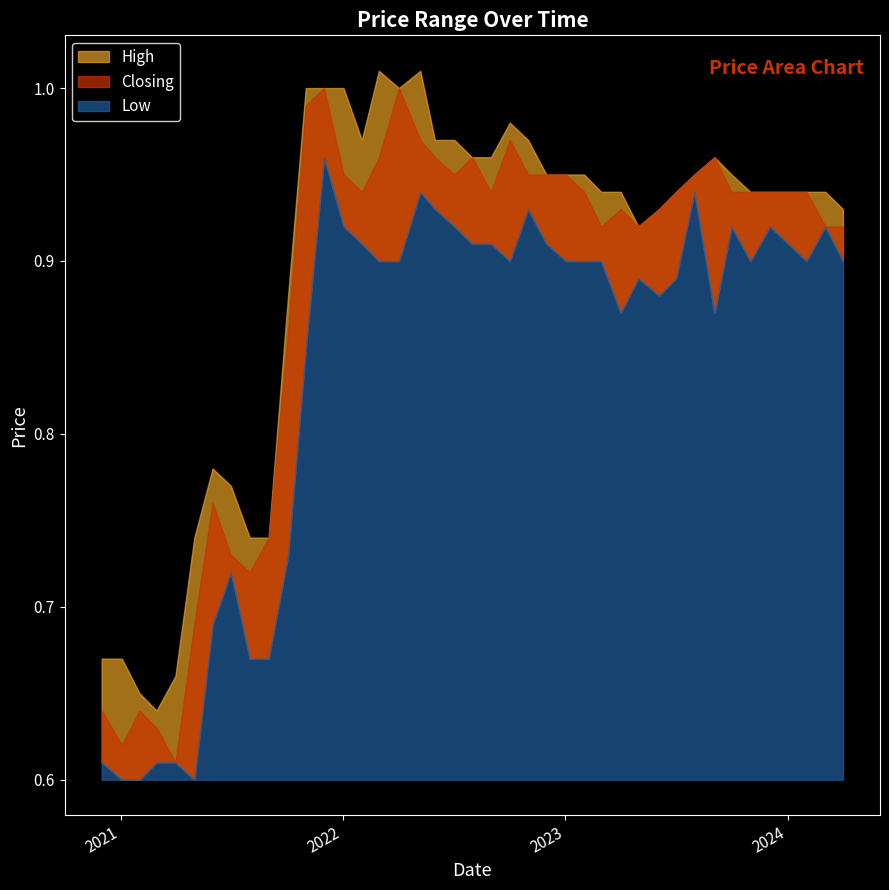

List the labels in order of High value, largest first.

2022-05-08, 2022-03-01, 2022-04-03, 2022-01-02, 2021-12-01, 2021-11-01, 2022-10-02, 2022-11-01, 2022-07-03, 2022-06-01, 2022-02-01, 2023-09-03, 2022-09-01, 2022-08-01, 2023-10-01, 2023-08-01, 2023-02-01, 2023-01-02, 2022-12-01, 2024-03-03, 2024-02-01, 2023-12-03, 2023-11-01, 2023-07-02, 2023-04-02, 2023-03-01, 2024-04-01, 2023-06-04, 2023-05-01, 2021-10-03, 2021-06-01, 2021-07-01, 2021-09-01, 2021-08-01, 2021-05-02, 2021-01-03, 2020-12-01, 2021-04-01, 2021-02-01, 2021-03-01